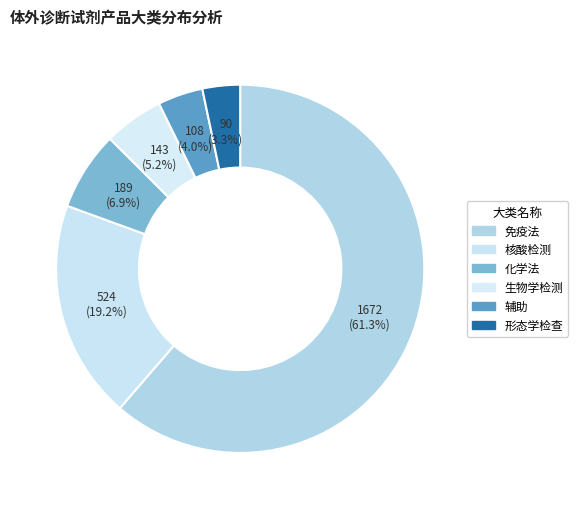

Is the sum of 生物学检测 and 化学法 greater than half?

No